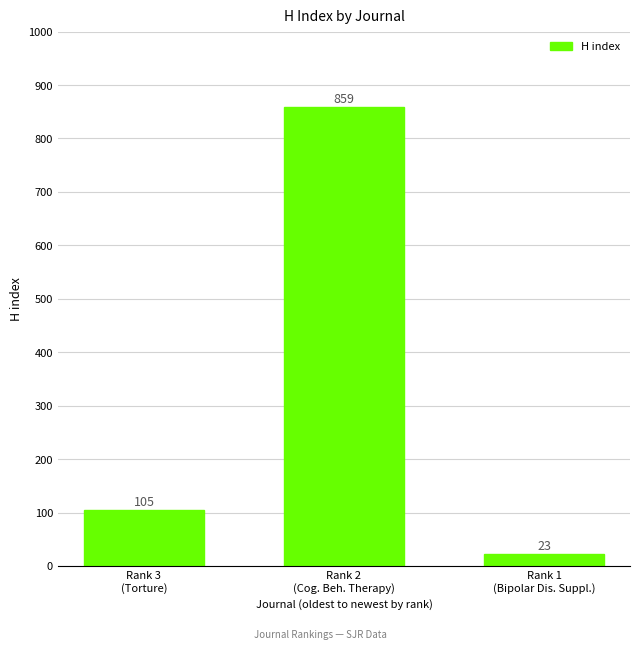

Between Rank 3
(Torture) and Rank 1
(Bipolar Dis. Suppl.), which is larger?

Rank 3
(Torture)